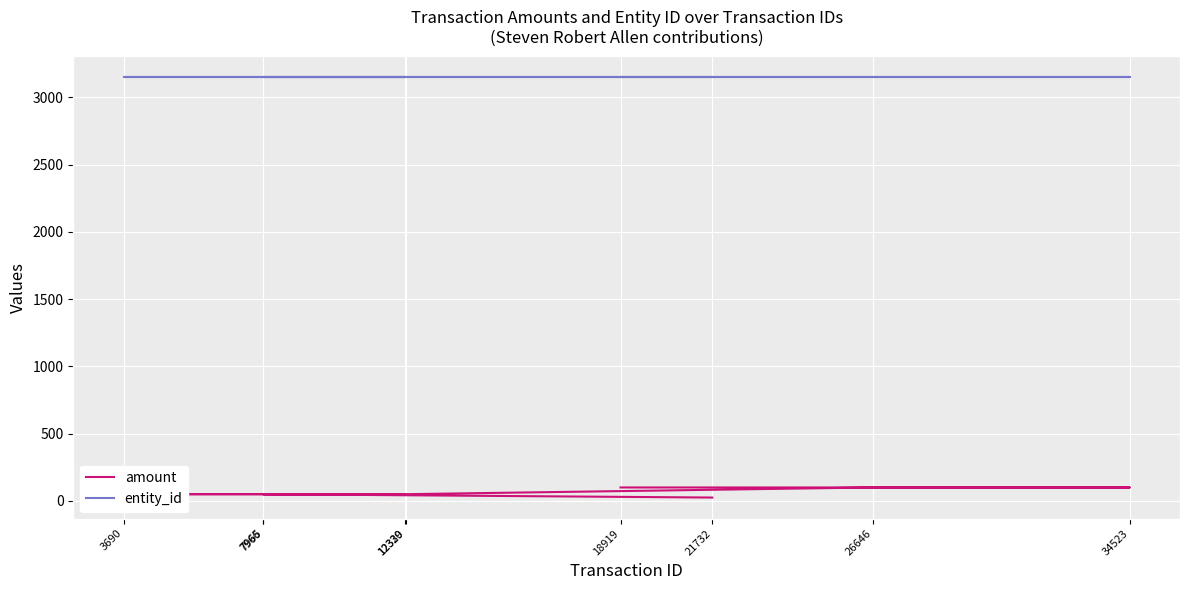

What is the minimum value for entity_id?

3148